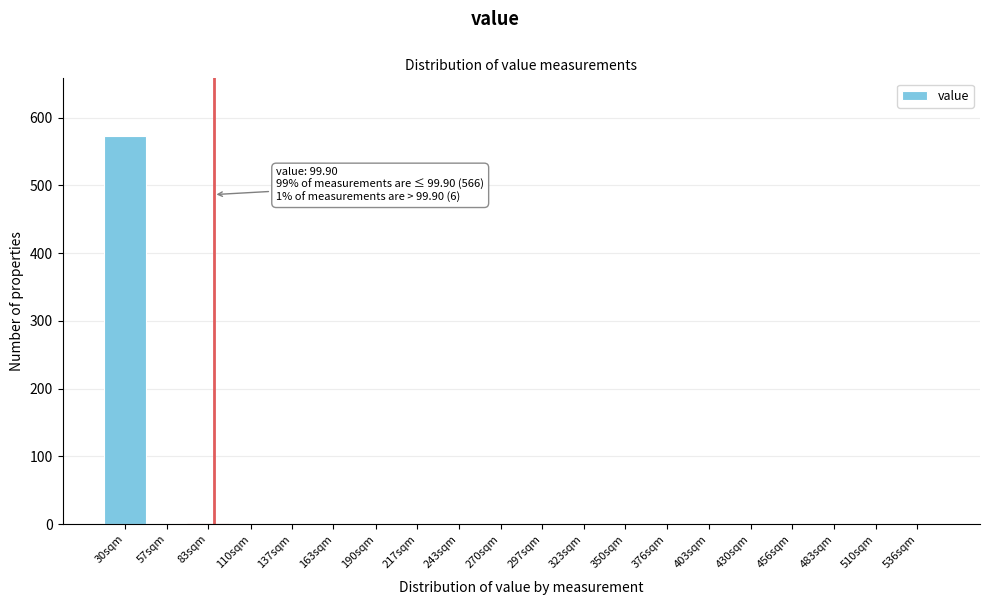

Reading left to right, what are all the values shown in this chart?

30sqm=572	57sqm=0	83sqm=0	110sqm=0	137sqm=0	163sqm=0	190sqm=0	217sqm=0	243sqm=0	270sqm=0	297sqm=0	323sqm=0	350sqm=0	376sqm=0	403sqm=0	430sqm=0	456sqm=0	483sqm=0	510sqm=0	536sqm=0